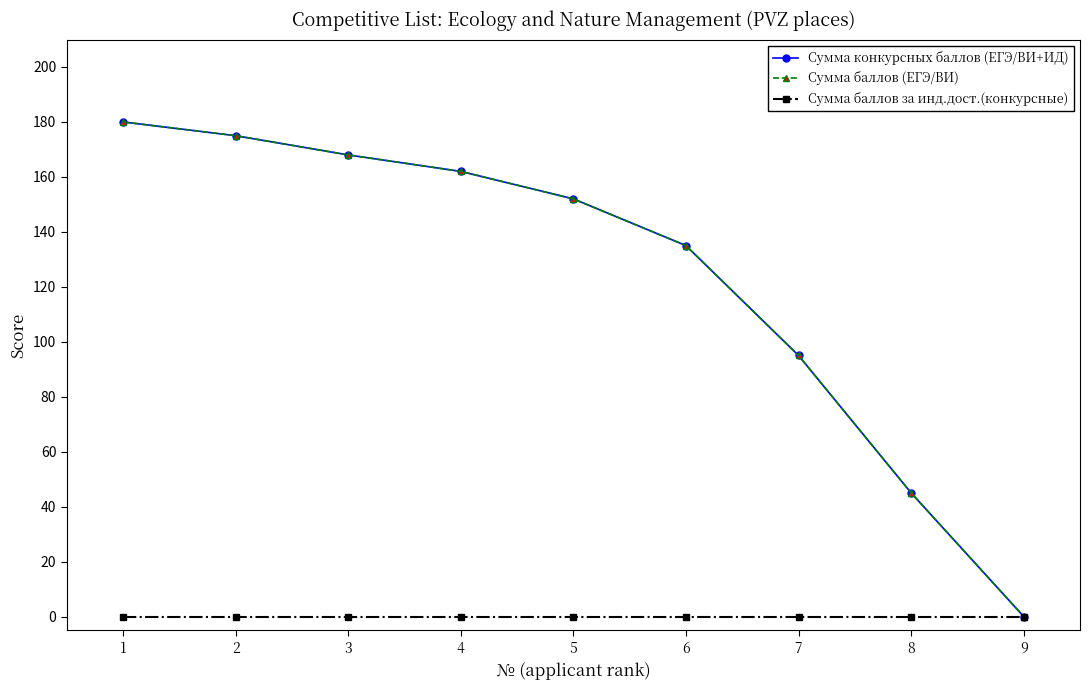

Does the chart have visible grid lines?

No